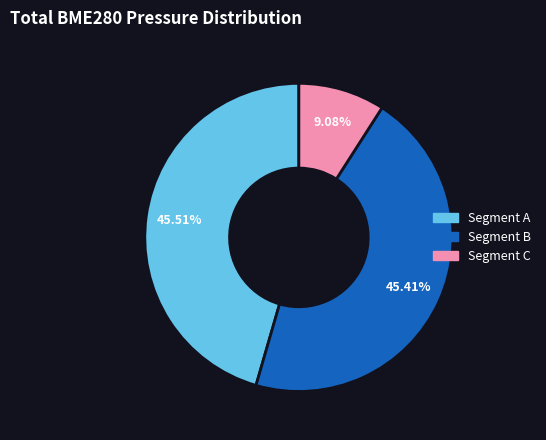

Is there a majority slice in this chart?

No